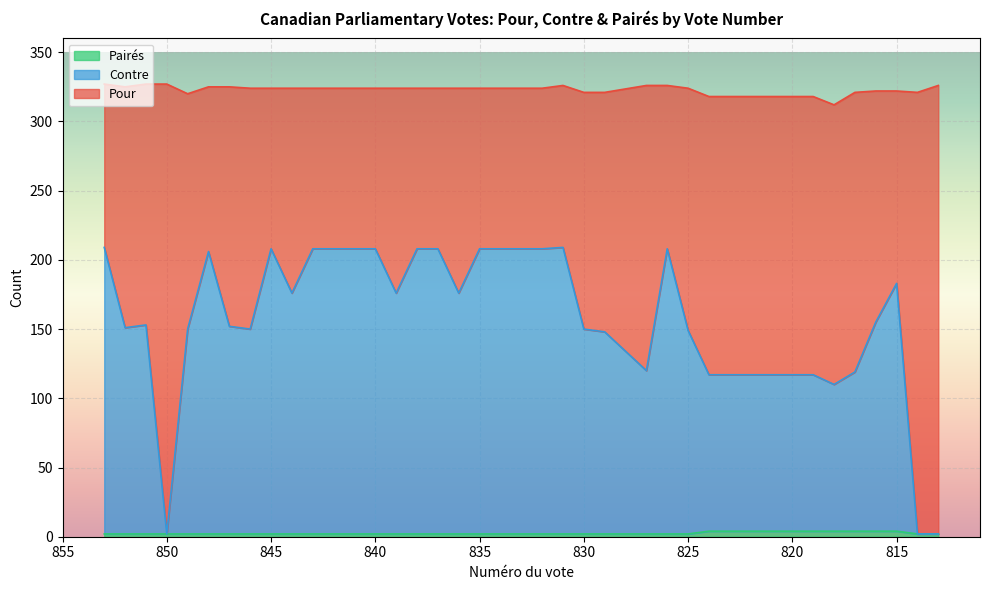

Is it true that Pour equals 2 at 813?

True